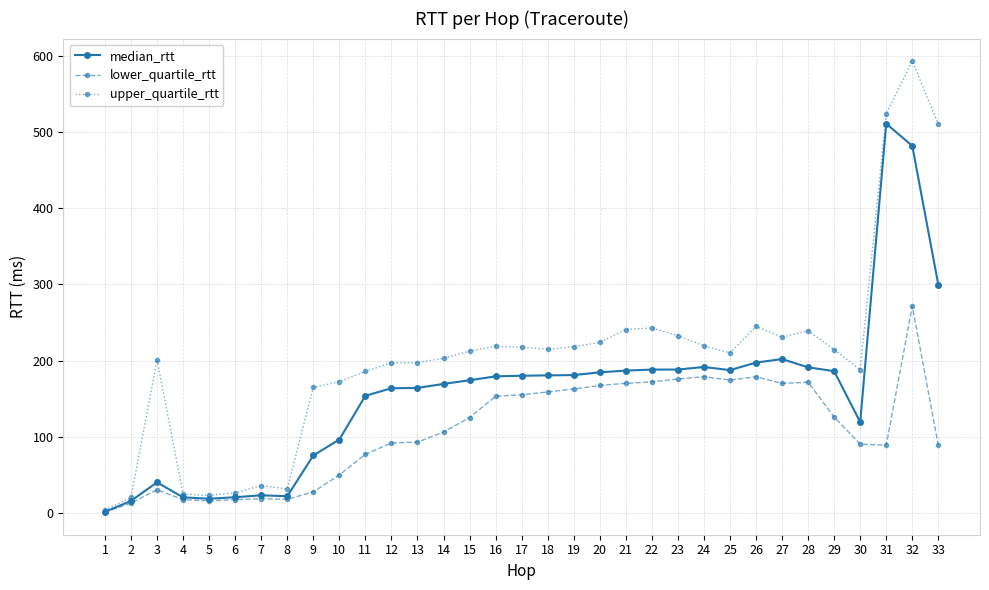

List the series in order of their peak value, highest first.

upper_quartile_rtt, median_rtt, lower_quartile_rtt